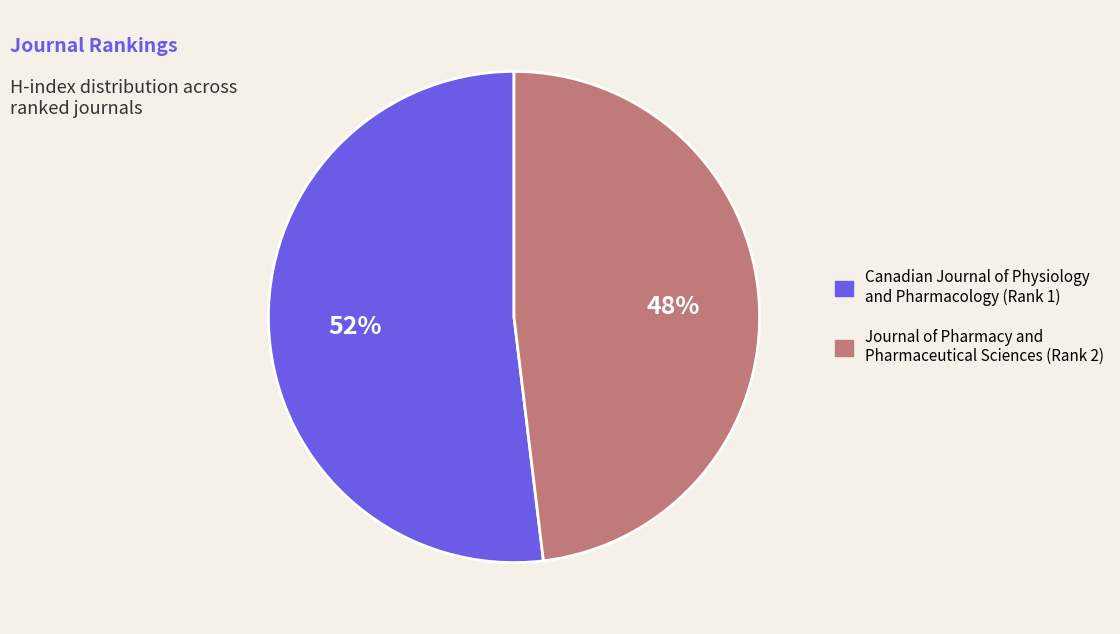

What is the ratio of the value at Canadian Journal of Physiology and Pharmacology (Rank 1) to the value at Journal of Pharmacy and Pharmaceutical Sciences (Rank 2)?

1.1